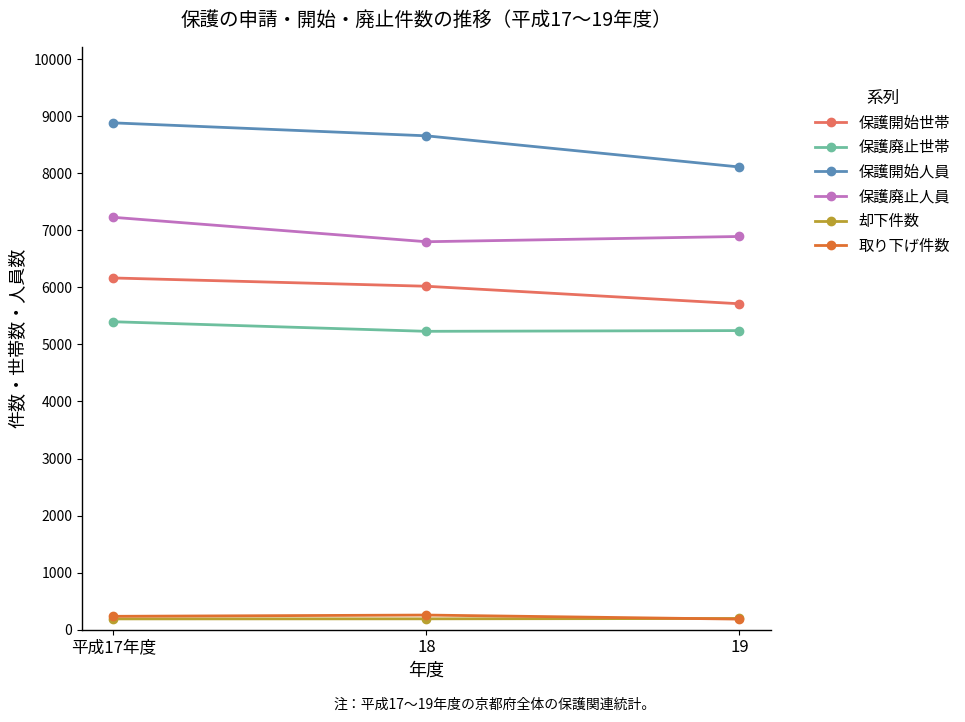

Which series has the largest total across all categories?

保護開始人員